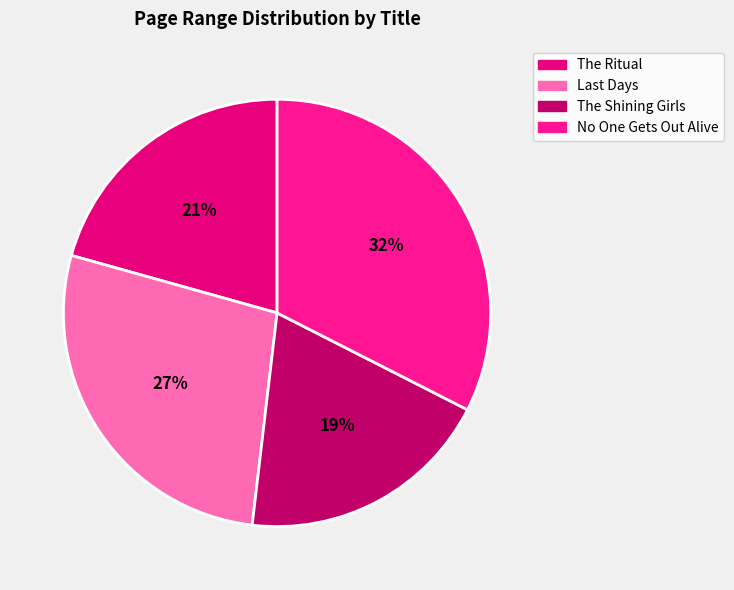

Between No One Gets Out Alive and The Ritual, which is larger?

No One Gets Out Alive